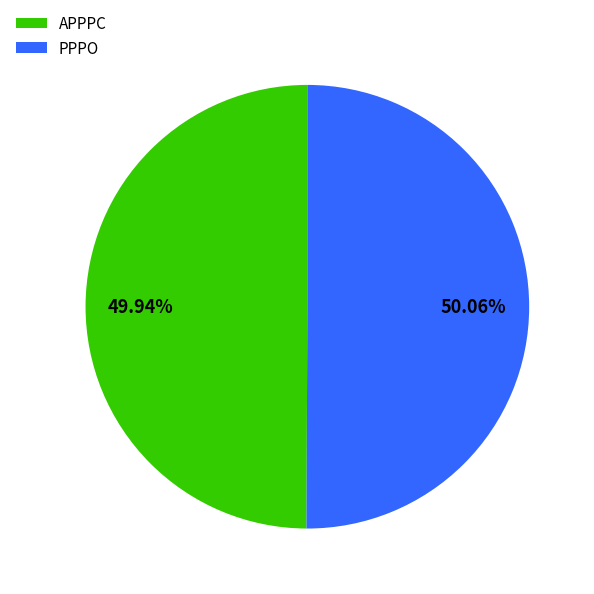

How many segments does this pie chart have?

2